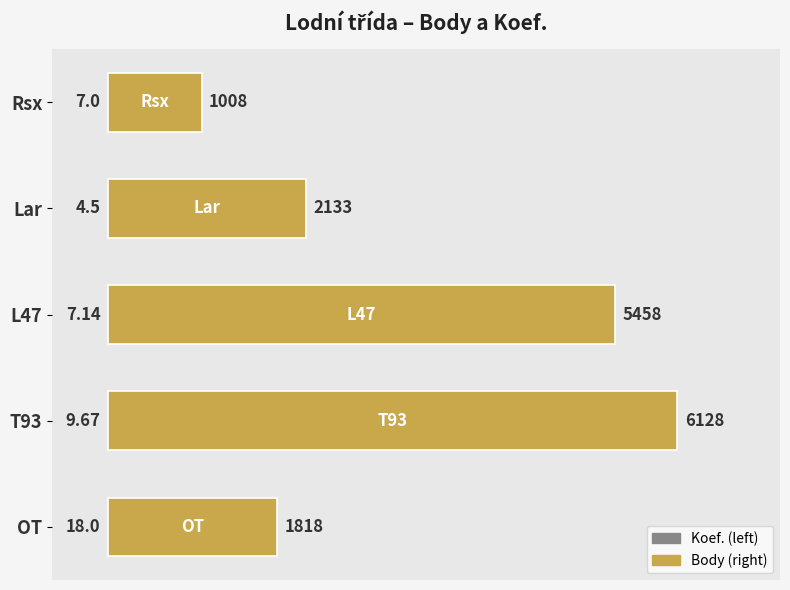

What is the difference between the maximum and minimum values?

5120